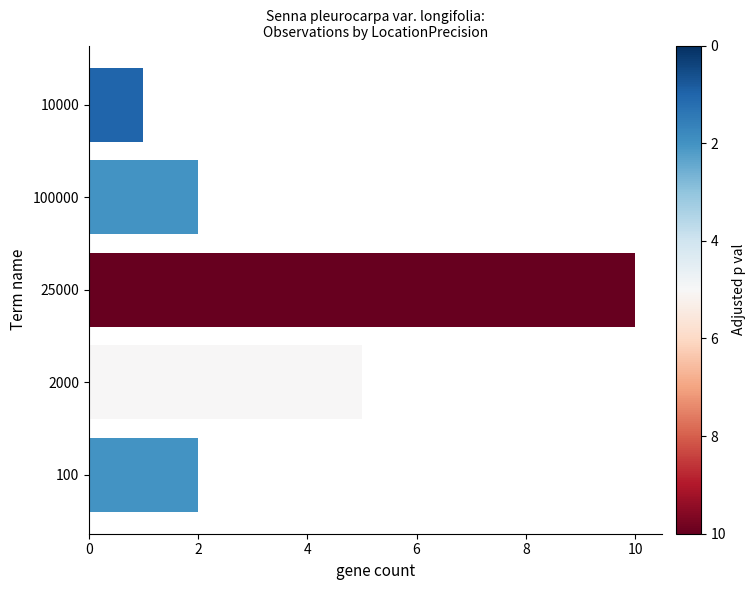

Count the number of data series in this chart.

1